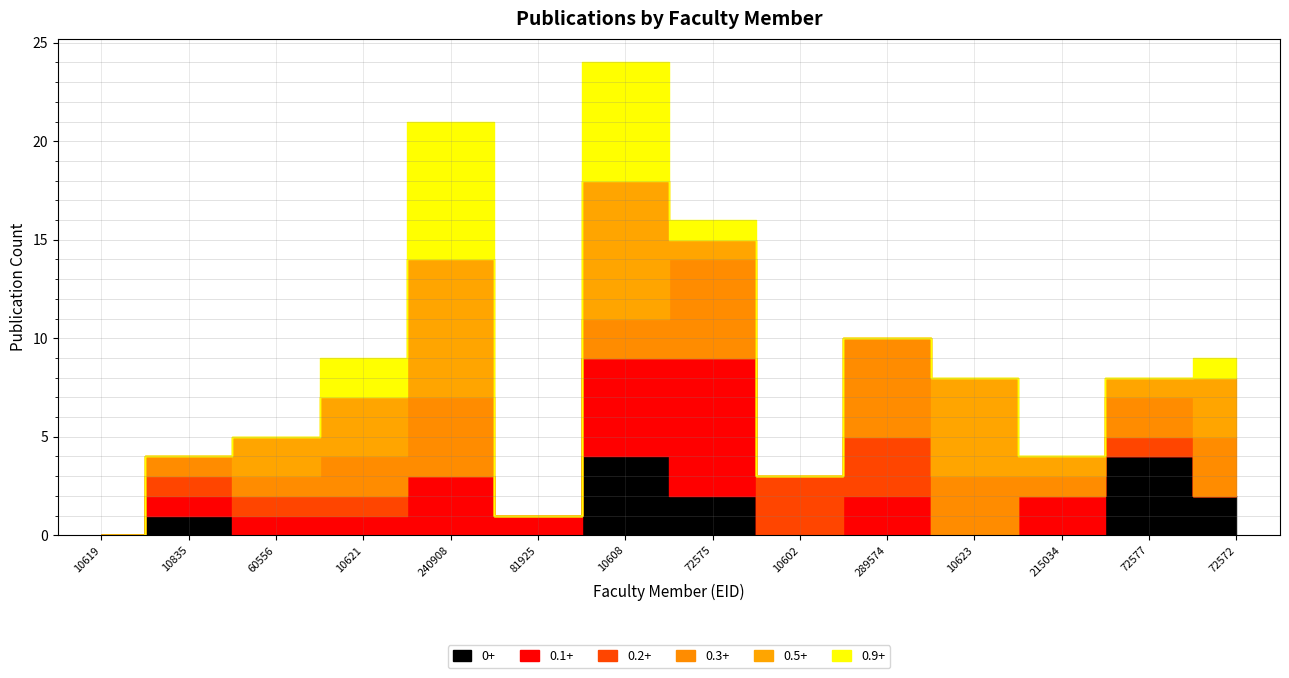

What is the sum of the 0.5+ values at 10835 and 60556?

2